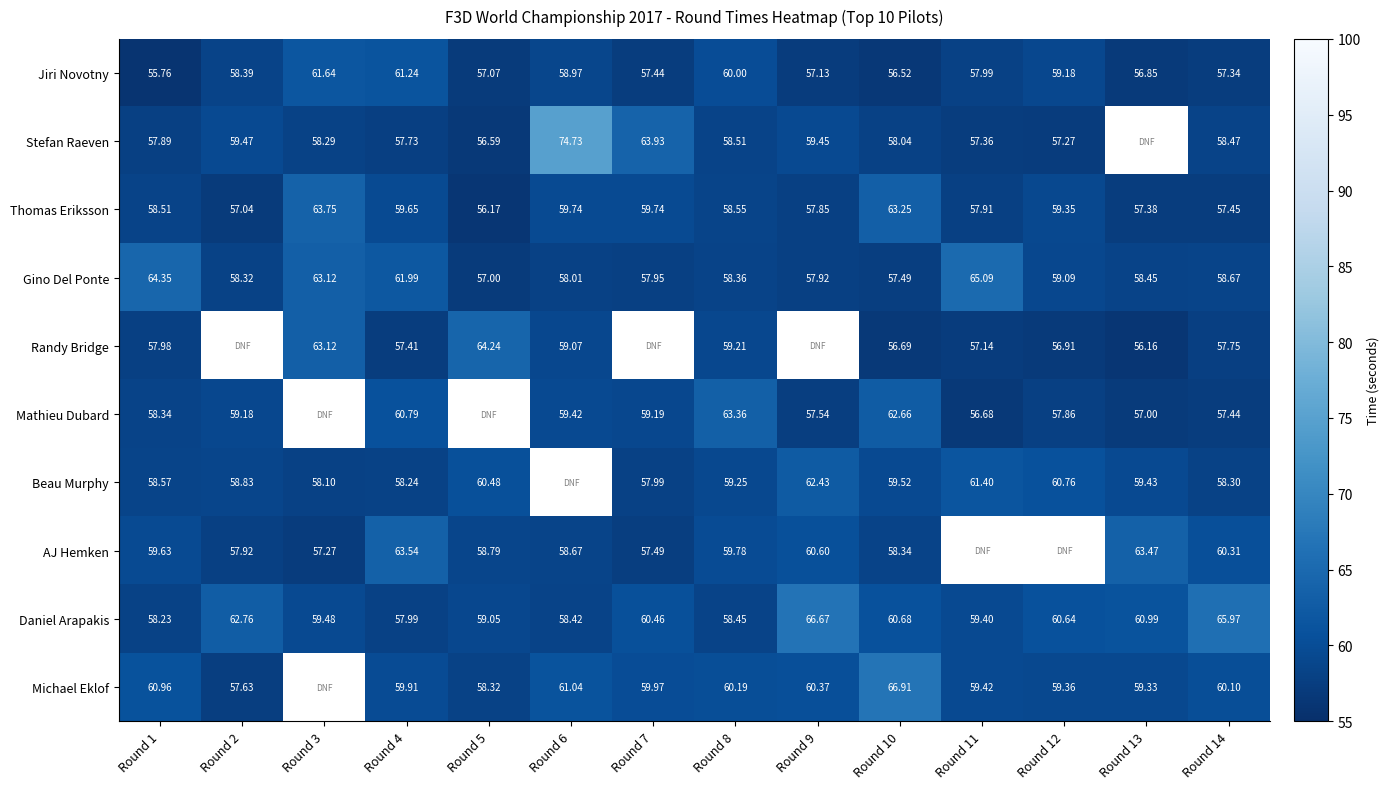

At which category does the chart reach its peak across all series?

Round 6